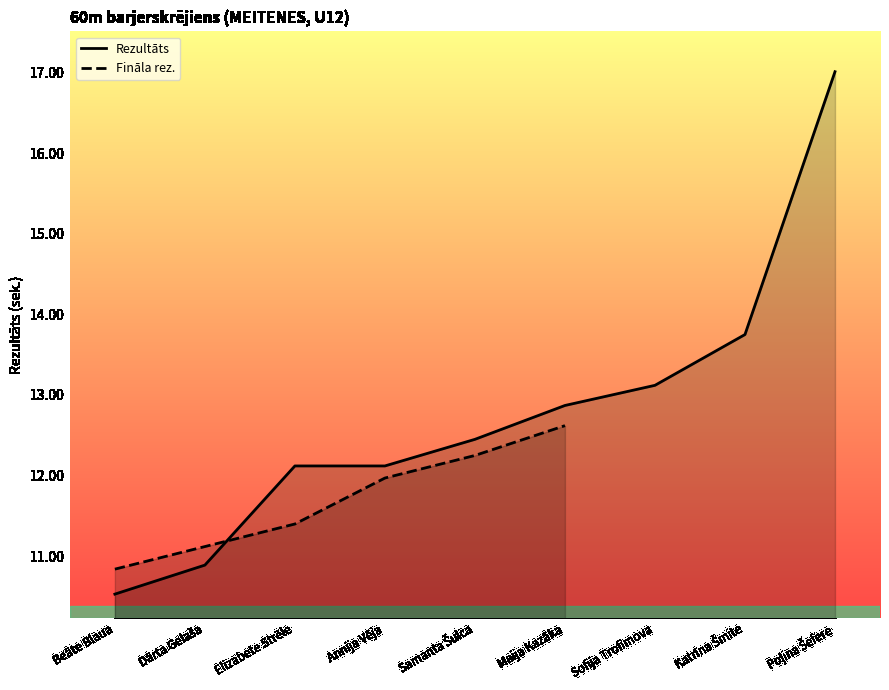

Rank the categories by value from highest to lowest.

Poļina Šefere, Katrīna Šmite, Sofija Trofimova, Maija Kazāka, Samanta Šulca, Elizabete Strēle, Annija Vēja, Dārta Gelaša, Beāte Blaua